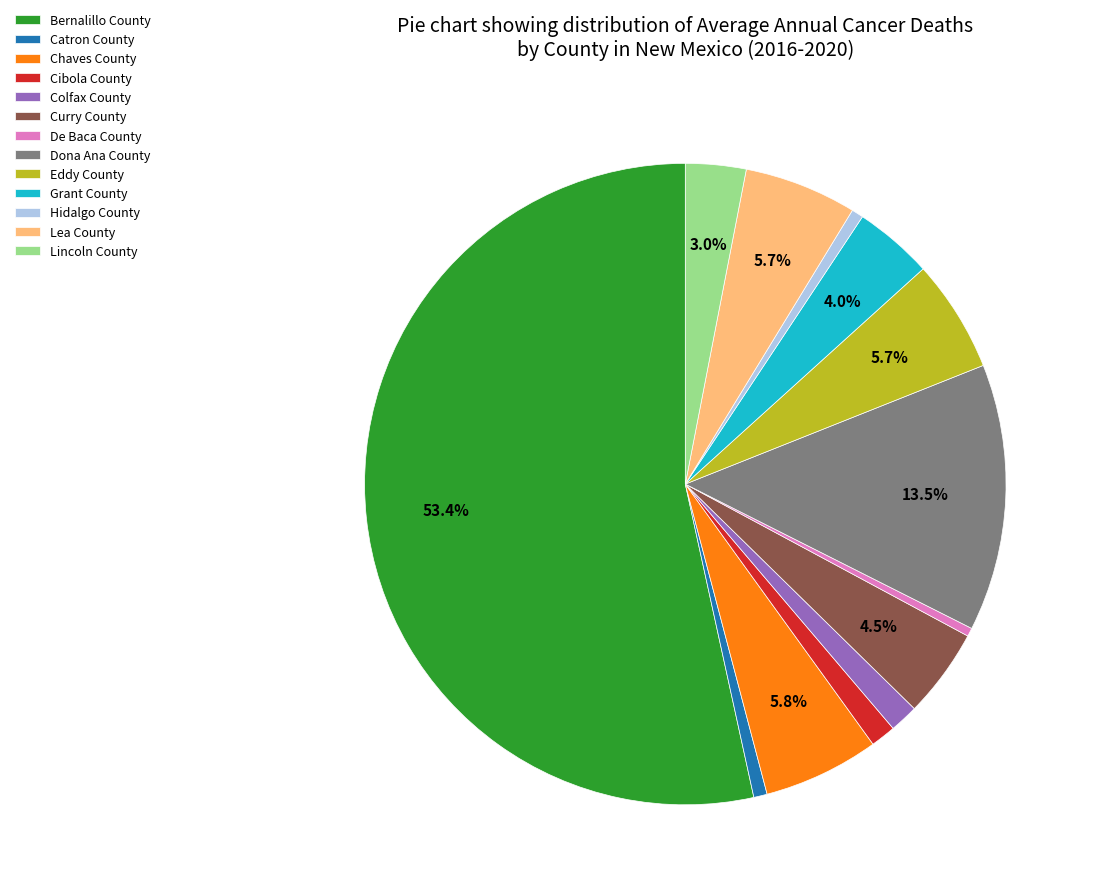

To the nearest percent, what is the combined percentage of Hidalgo County and Chaves County?

6%